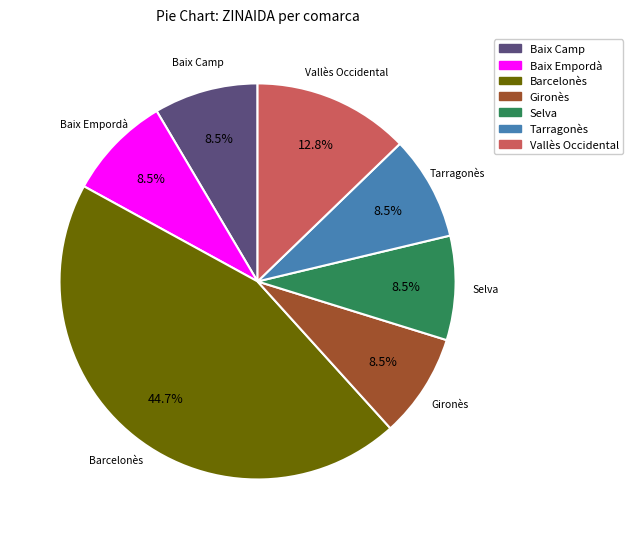

Which slice is the largest?

Barcelonès